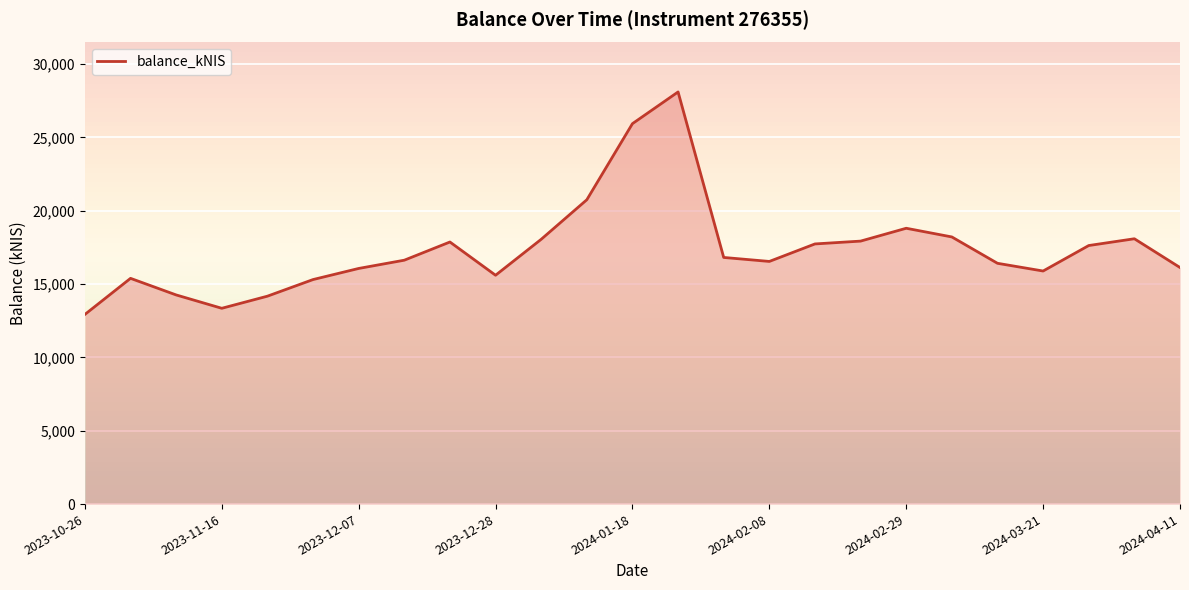

How many lines are shown in the chart?

1